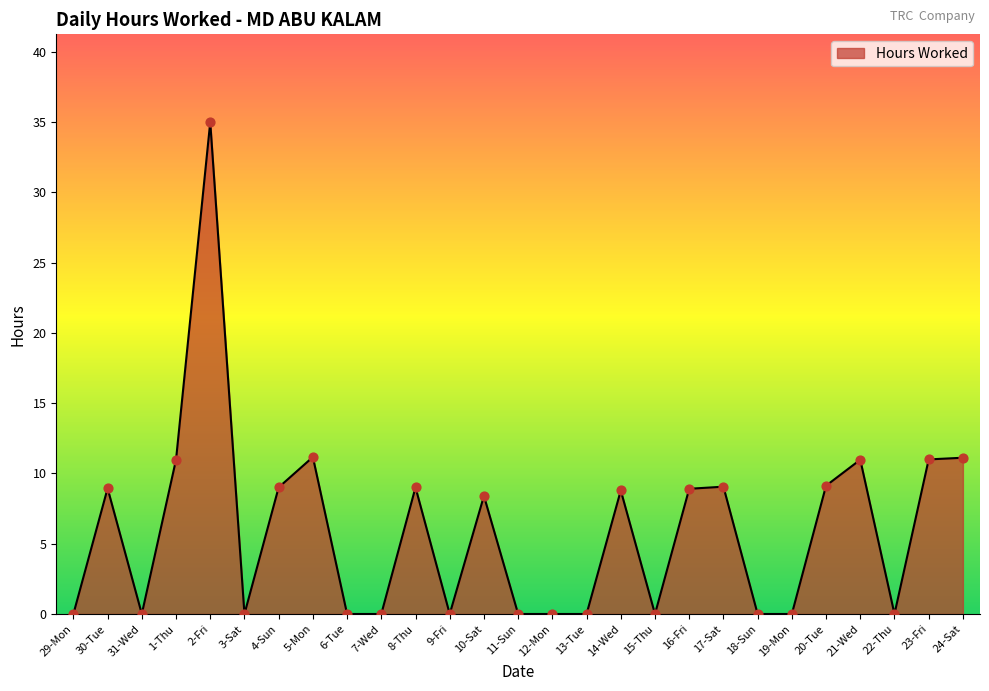

What is the change in value from 31-Wed to 10-Sat?

+8.4